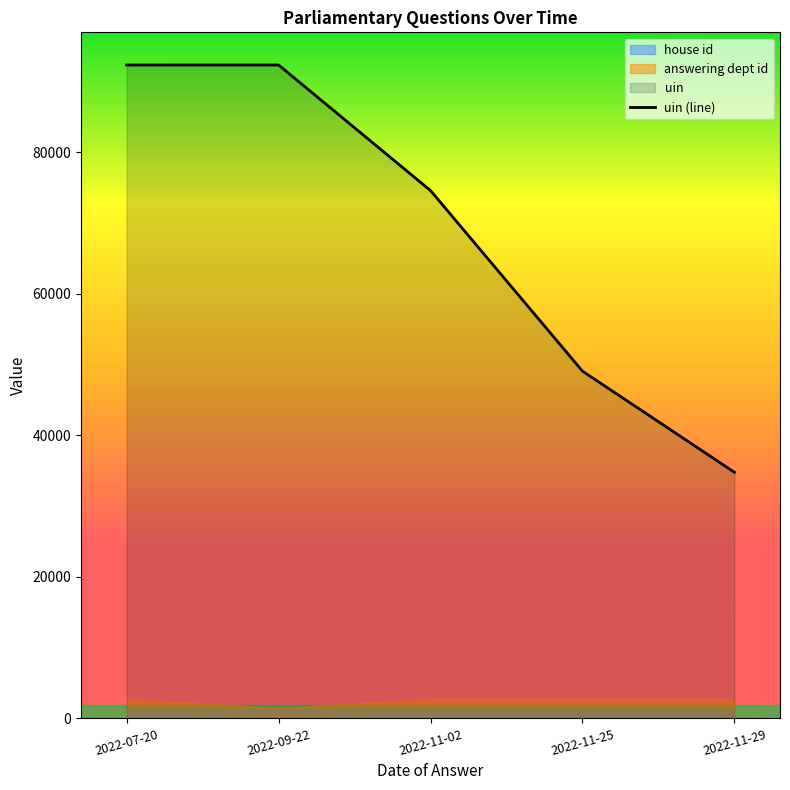

Reading right to left, what are all the values shown in this chart?

34788	49082	74610	92355	92353